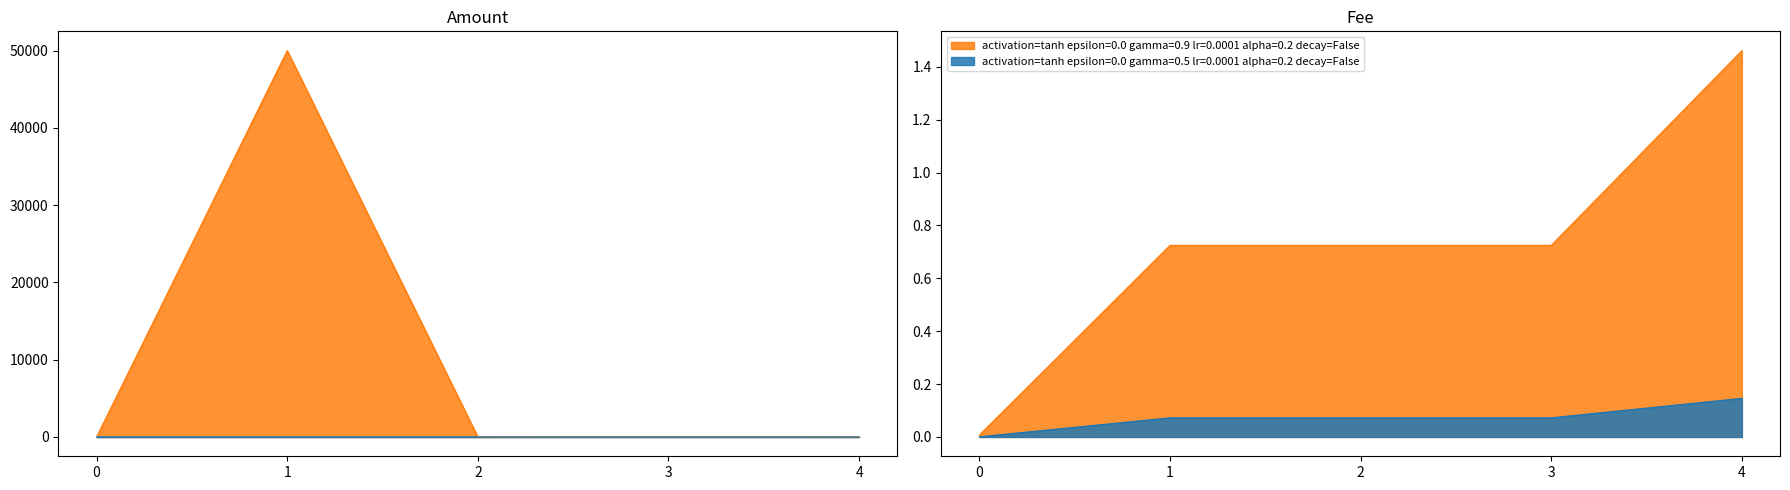

At how many categories does at least one series exceed 7989?

1